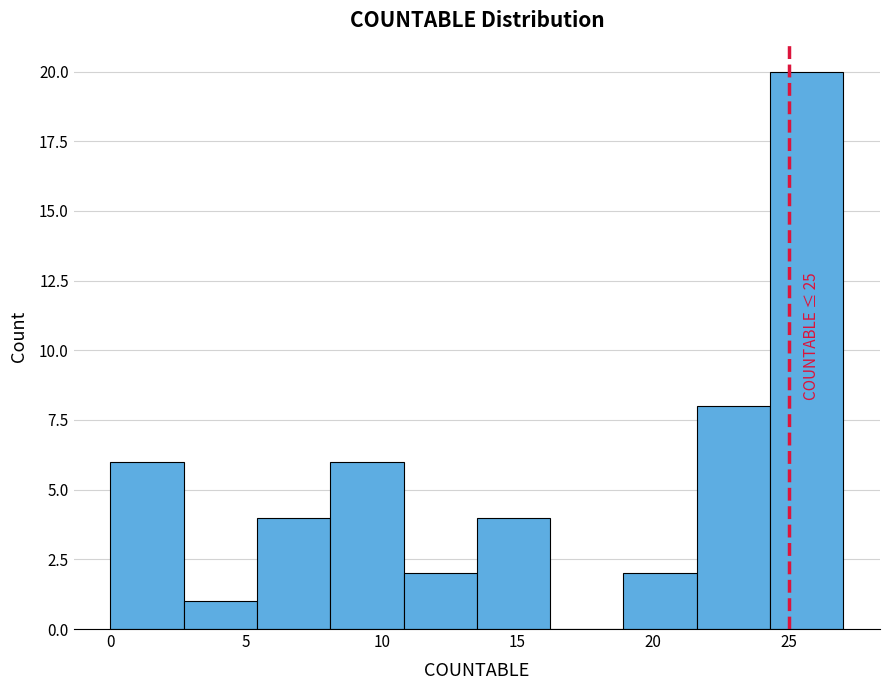

Which range on the x-axis has the tallest bar?

24.3 to 27.0